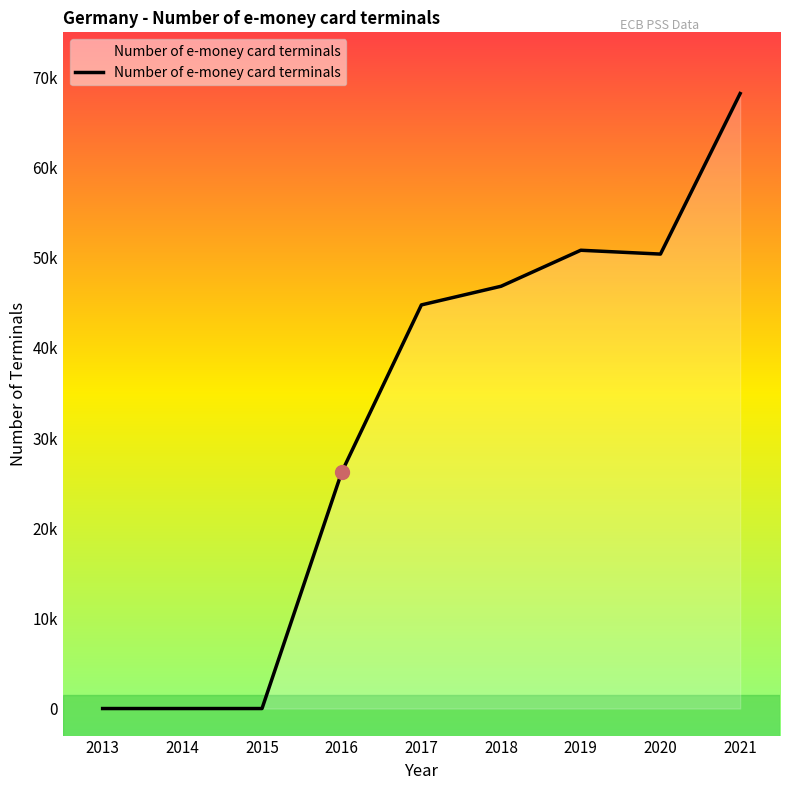

Is this an area chart (filled region under the line)?

Yes